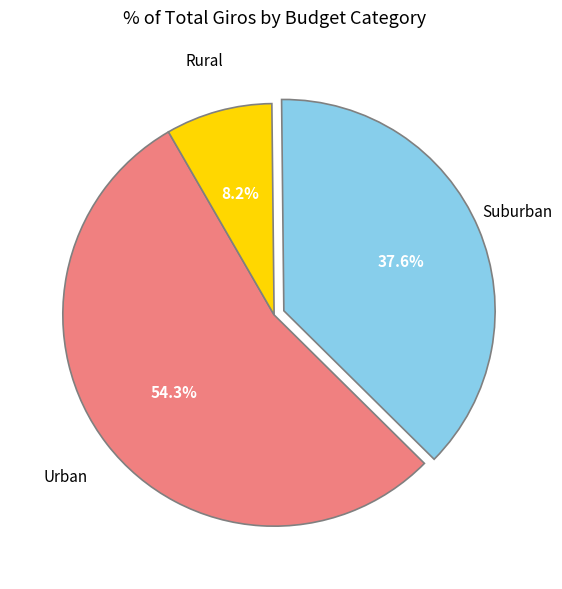

Is there a majority slice in this chart?

Yes